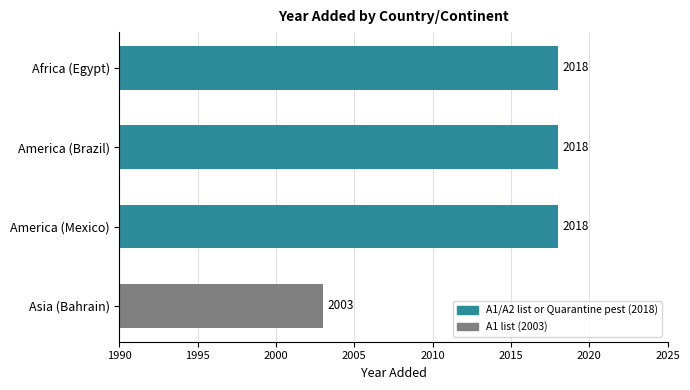

What is the smallest value displayed?

2003